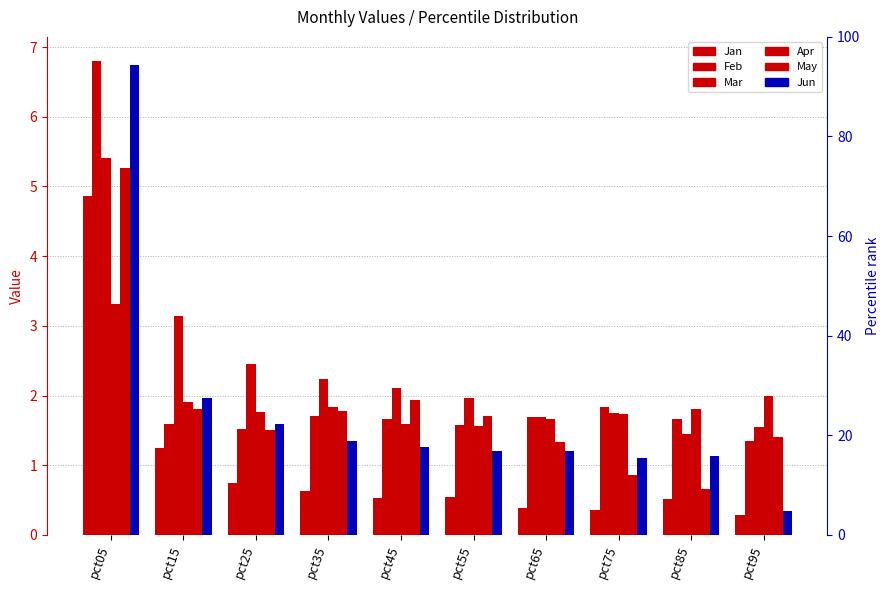

At which label does Jun first exceed 1?

pct05